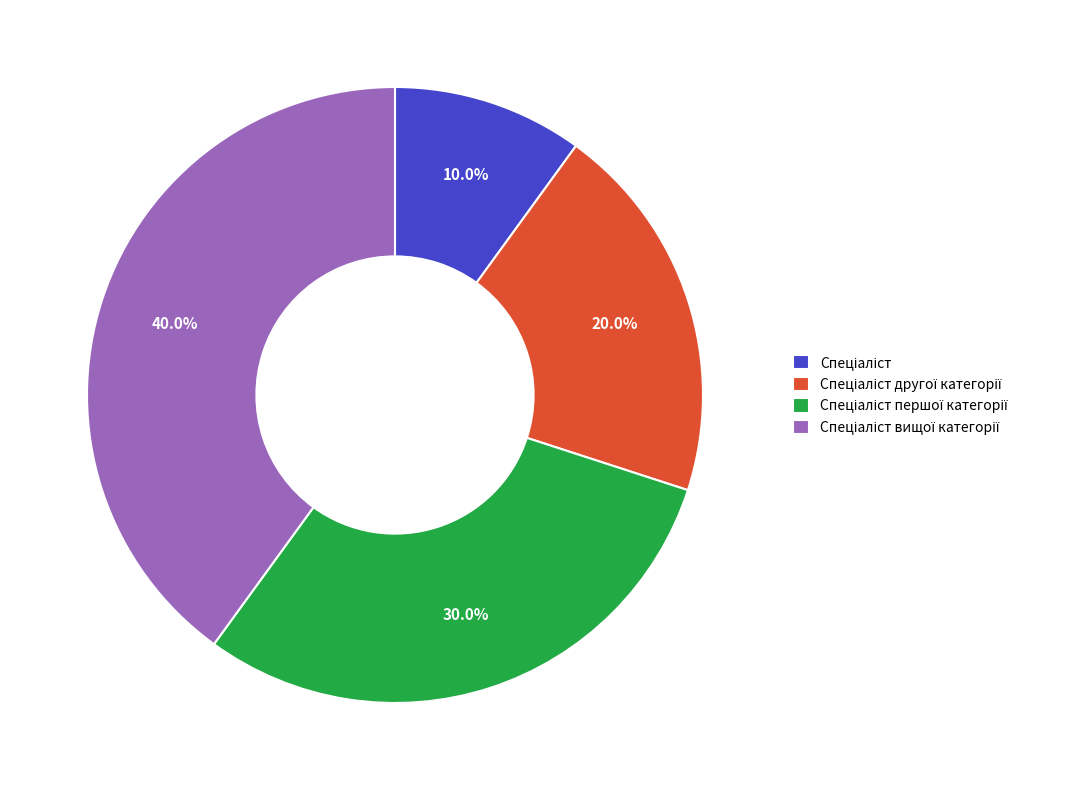

Does any single category account for the majority?

No